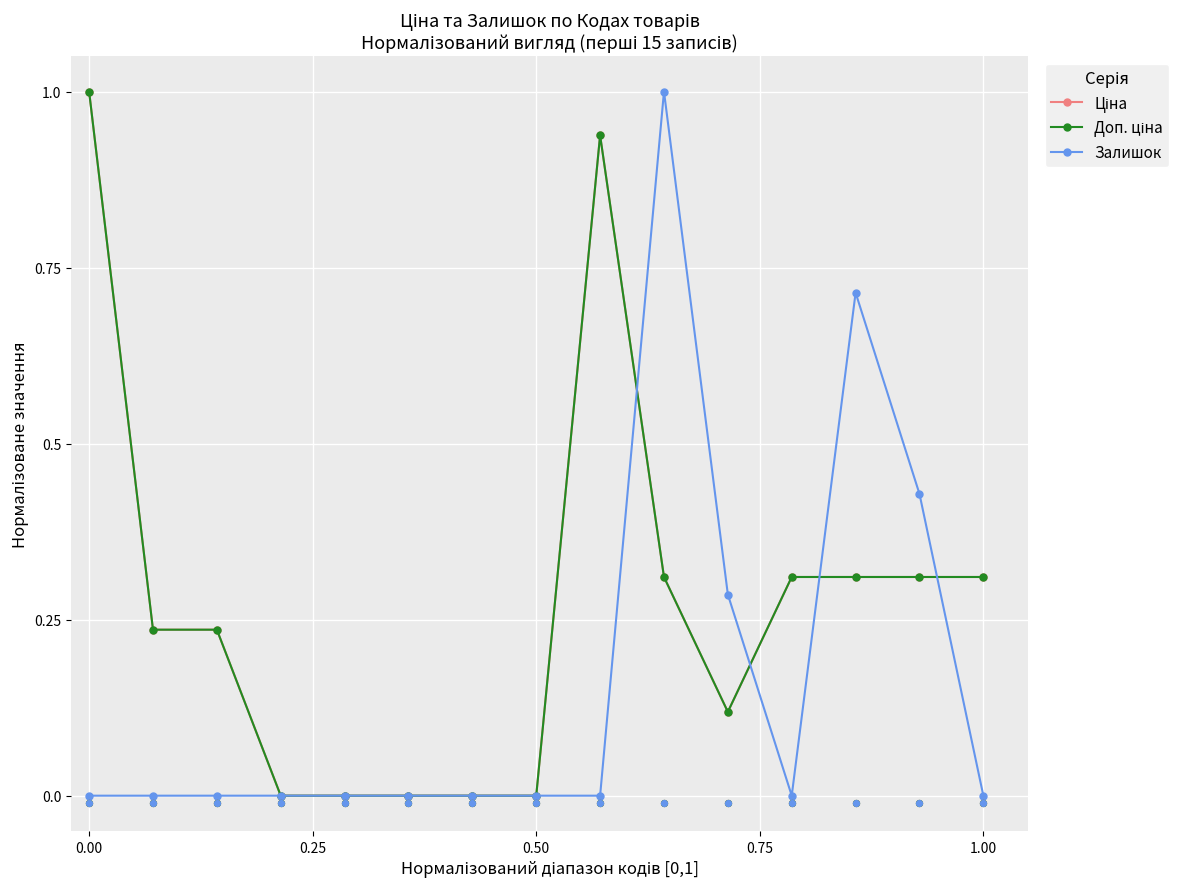

What are all the series names shown in the legend?

Ціна, Доп. ціна, Залишок